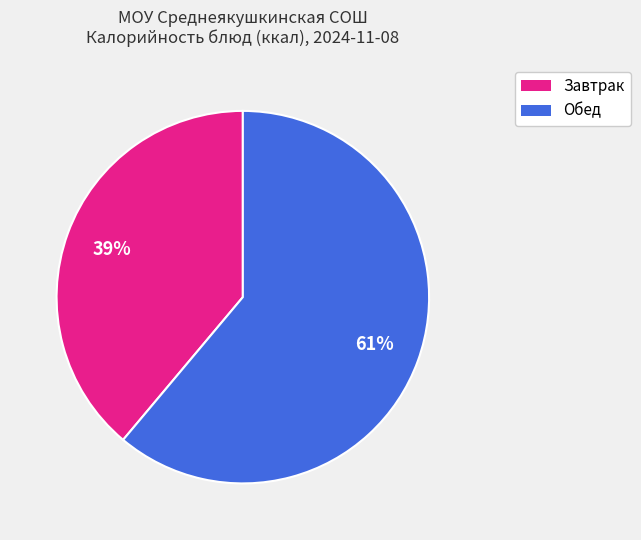

Does any single category account for the majority?

Yes